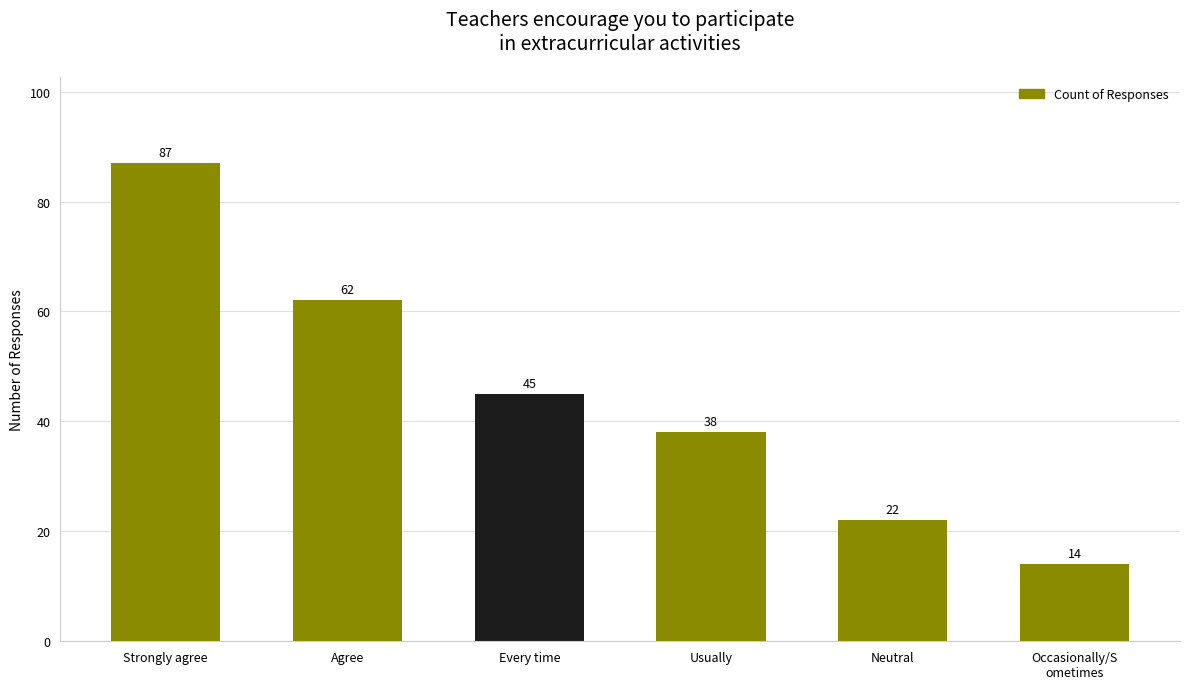

What is the change in value from Strongly agree to Every time?

-42